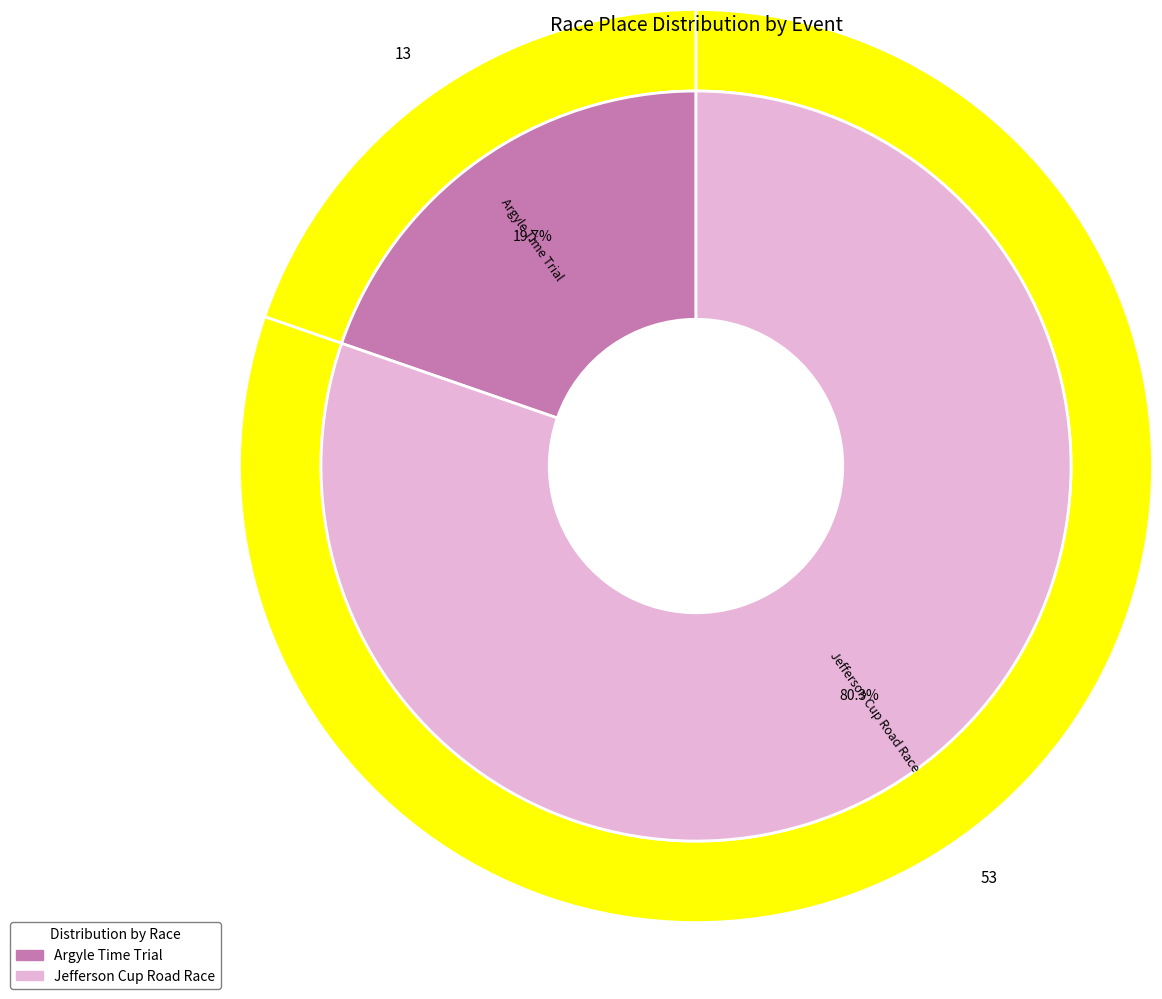

Rank the categories by value from lowest to highest.

Argyle Time Trial, Jefferson Cup Road Race